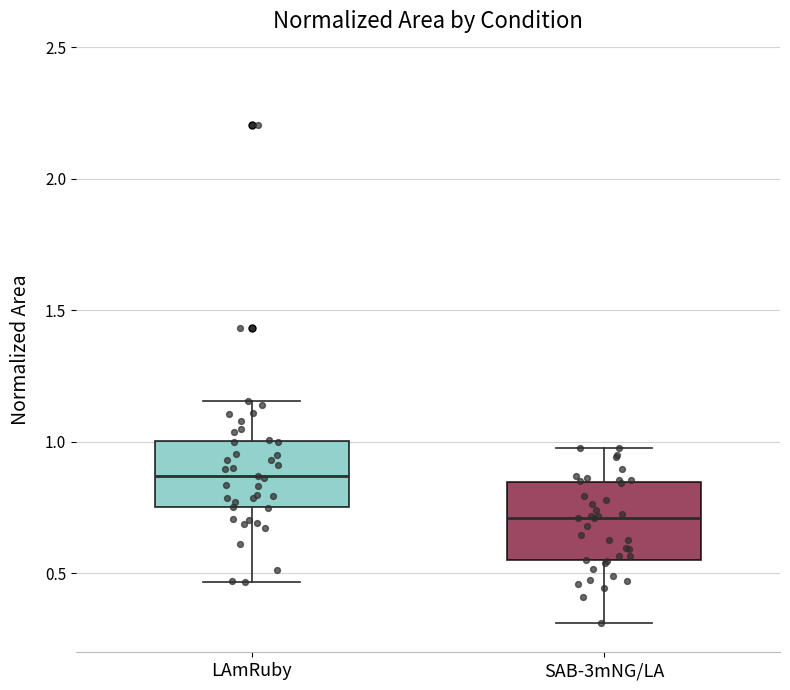

Where does the lower whisker of the box for SAB-3mNG/LA end on the y-axis? The values are not printed on the chart, so give them approximately, as read against the axis.

0.30